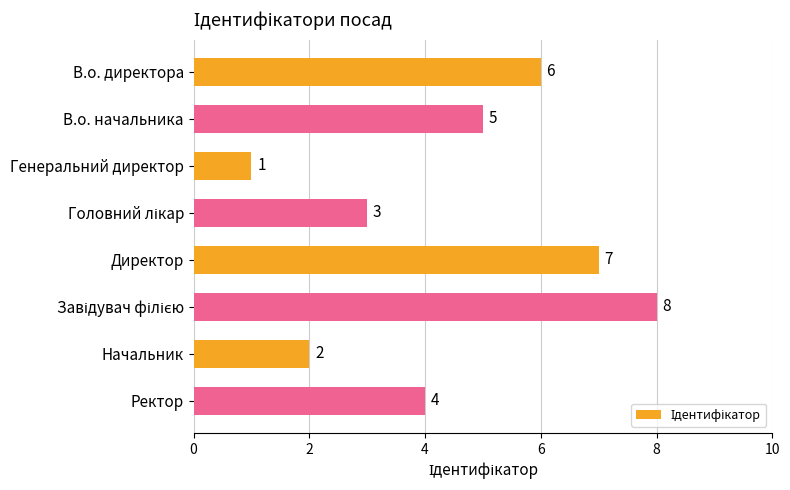

What is the label of the 7th bar from the top?

Начальник